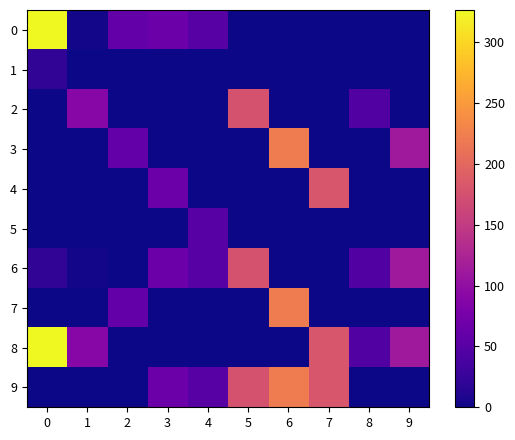

Which series has the largest total across all categories?

8